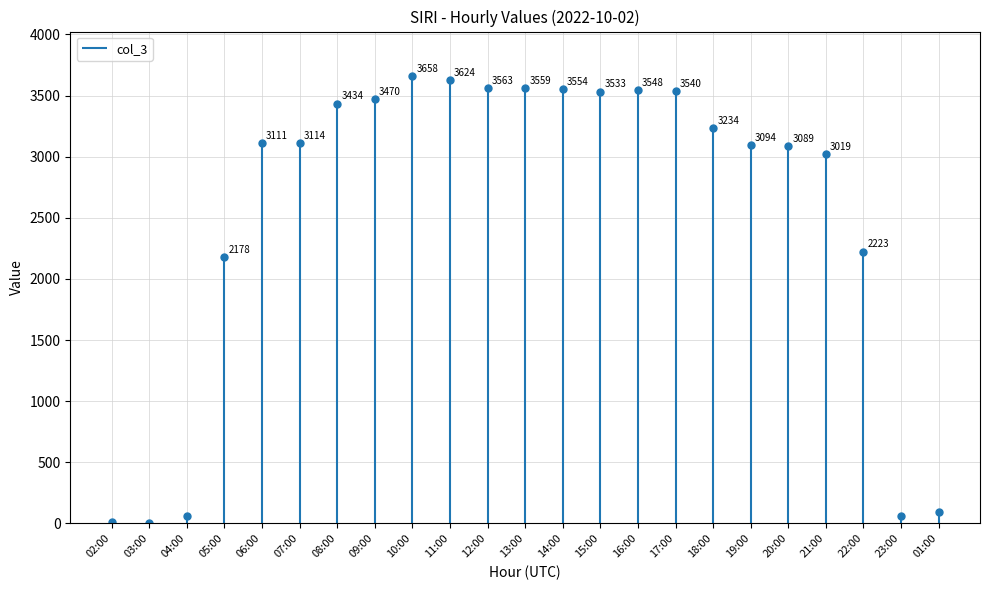

At which label does the data first exceed 3114?

08:00